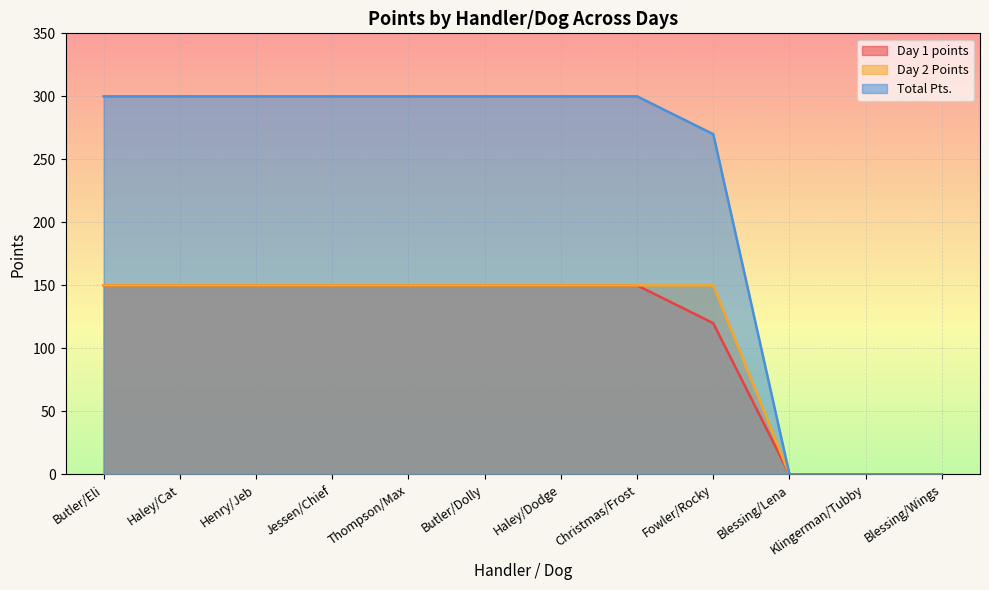

At how many categories does at least one series exceed 23?

9